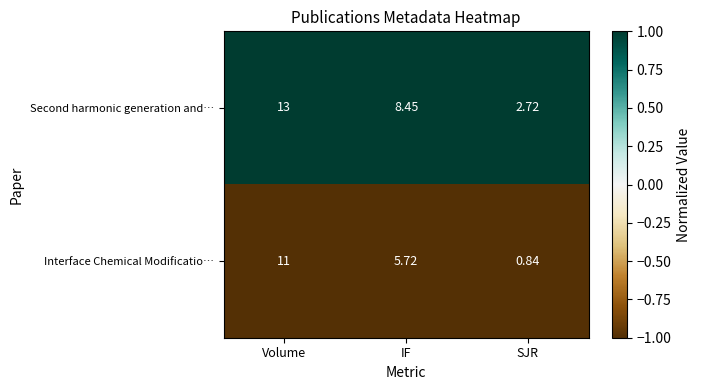

At which label is Second harmonic generation and… closest to 7?

IF